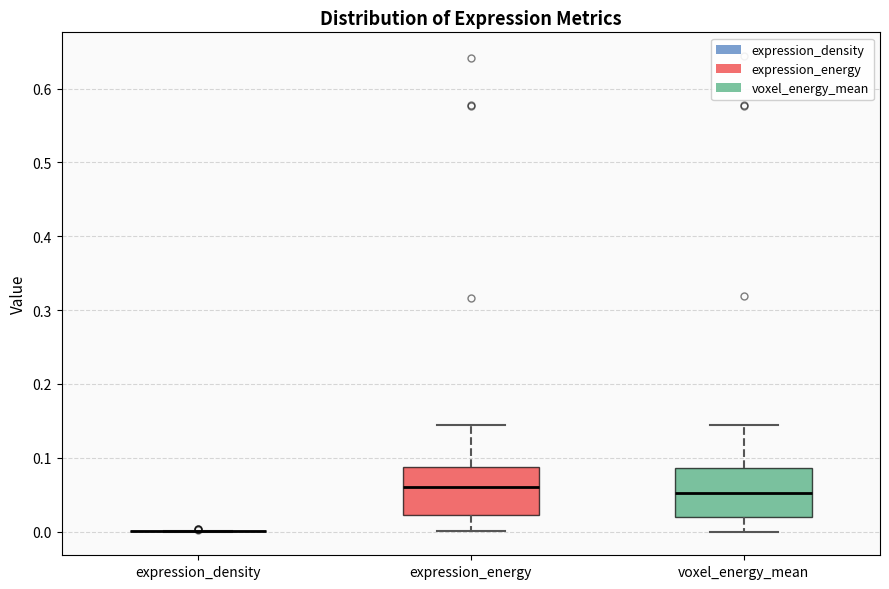

Reading left to right, transcribe this box plot: for each box, give where its median line is, the range the box spans, and where its two whiskers end, as read against the y-axis. The values are not printed on the chart, so give them approximately, as read against the axis.

expression_density: box collapsed to a line at 0.00, whiskers 0.00 to 0.00
expression_energy: median 0.06, box 0.02 to 0.09, whiskers 0.00 to 0.14
voxel_energy_mean: median 0.05, box 0.02 to 0.09, whiskers 0.00 to 0.14